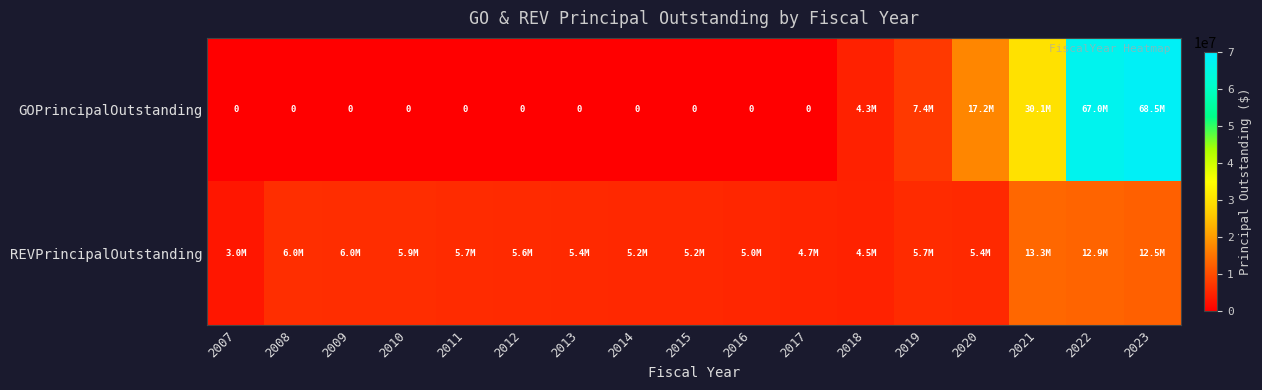

At which label does REVPrincipalOutstanding reach its peak?

2021